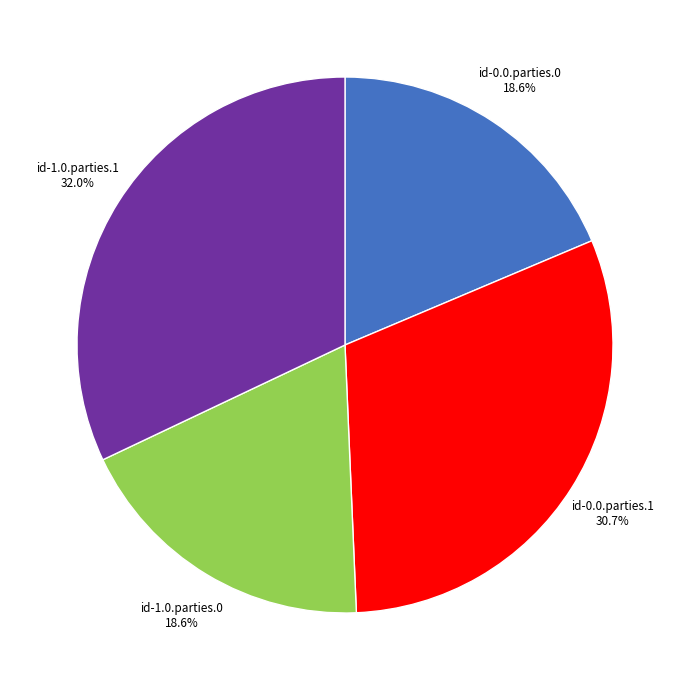

Between id-0.0.parties.1 and id-0.0.parties.0, which is larger?

id-0.0.parties.1